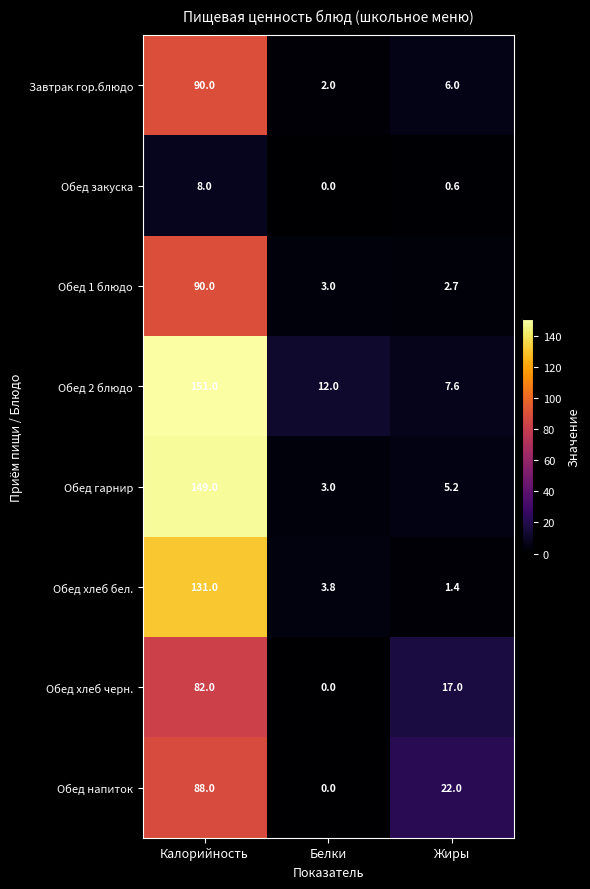

The value of Обед закуска at Белки is -3.9. True or false?

False